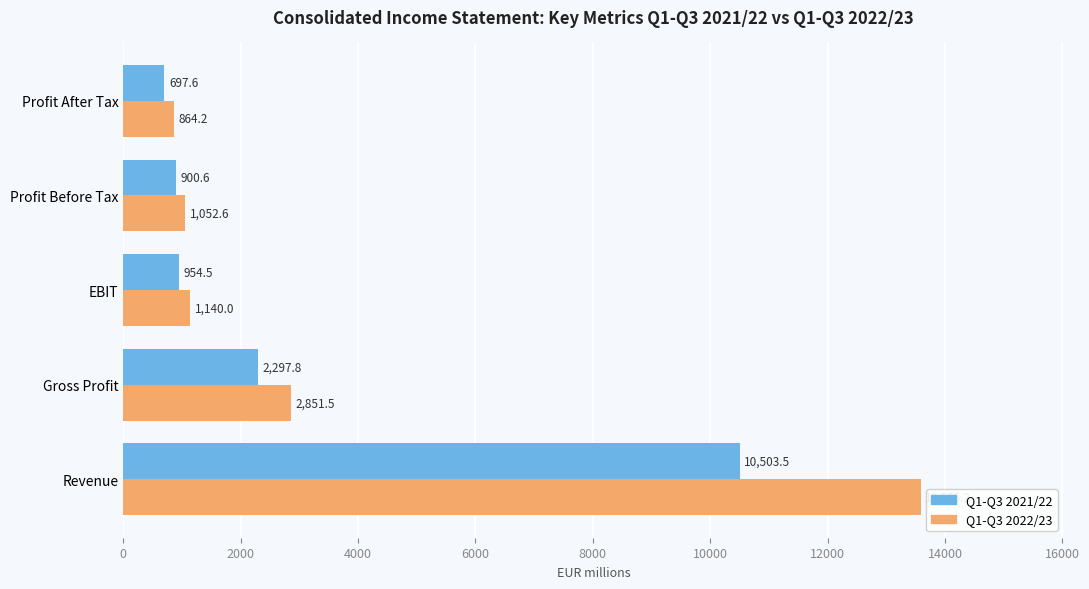

What is the average value of the Q1-Q3 2022/23 series?

3898.7